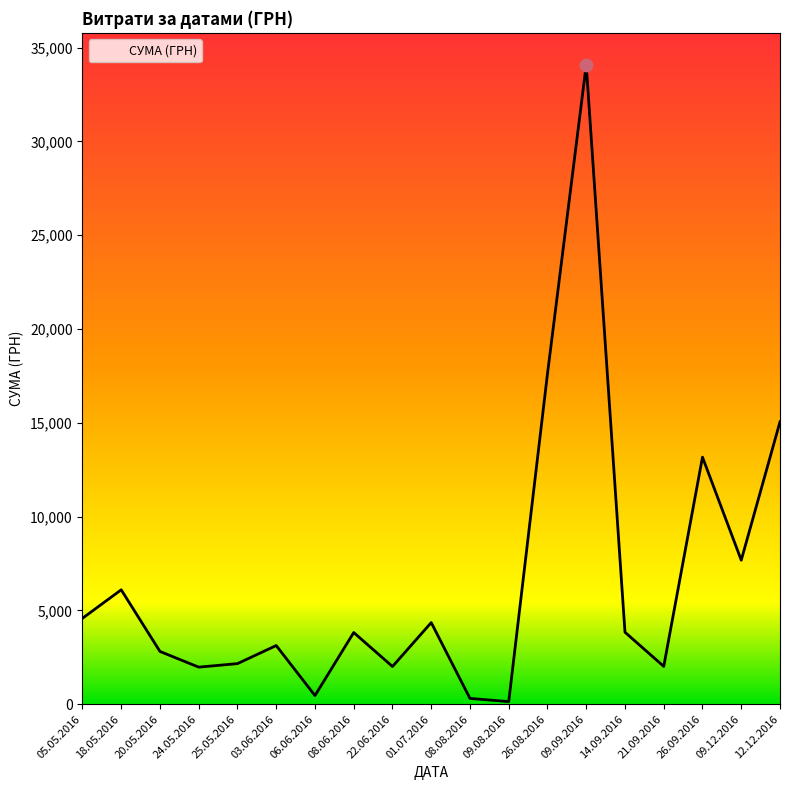

Approximately how many times larger is the value at 20.05.2016 compared to 22.06.2016?

1.4